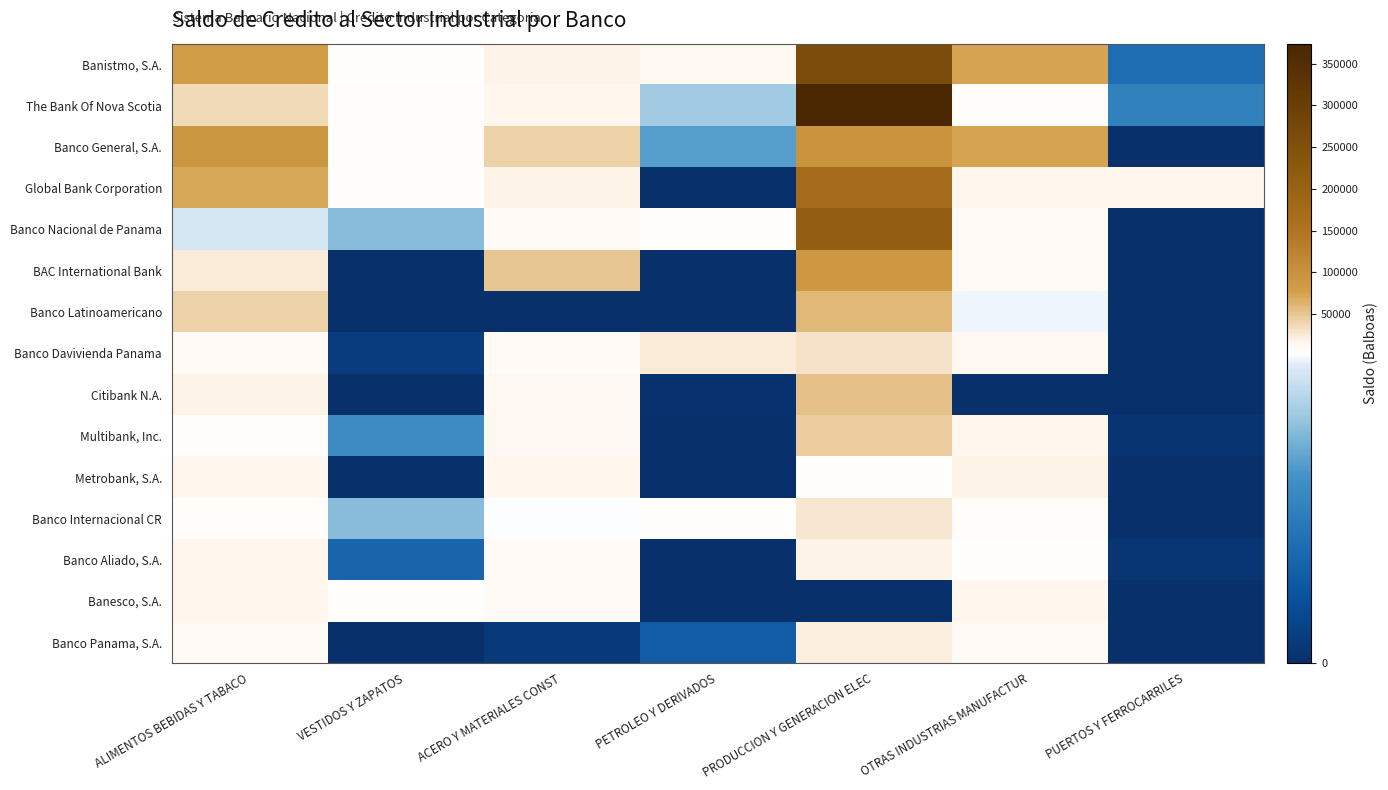

Reading left to right, extract all data points from this chart.

Banistmo, S.A.: ALIMENTOS BEBIDAS Y TABACO=83395.2	VESTIDOS Y ZAPATOS=2718.2	ACERO Y MATERIALES CONST=17928.8	PETROLEO Y DERIVADOS=11807.9	PRODUCCION Y GENERACION ELEC=258838.8	OTRAS INDUSTRIAS MANUFACTUR=72803.5	PUERTOS Y FERROCARRILES=1018.8
The Bank Of Nova Scotia: ALIMENTOS BEBIDAS Y TABACO=36544.6	VESTIDOS Y ZAPATOS=6176.3	ACERO Y MATERIALES CONST=15642.2	PETROLEO Y DERIVADOS=2196.5	PRODUCCION Y GENERACION ELEC=374029.2	OTRAS INDUSTRIAS MANUFACTUR=7559.5	PUERTOS Y FERROCARRILES=1360.0
Banco General, S.A.: ALIMENTOS BEBIDAS Y TABACO=92345.3	VESTIDOS Y ZAPATOS=8258.6	ACERO Y MATERIALES CONST=42140.3	PETROLEO Y DERIVADOS=1754.9	PRODUCCION Y GENERACION ELEC=97365.1	OTRAS INDUSTRIAS MANUFACTUR=74611.6	PUERTOS Y FERROCARRILES=0.0
Global Bank Corporation: ALIMENTOS BEBIDAS Y TABACO=71384.2	VESTIDOS Y ZAPATOS=6875.8	ACERO Y MATERIALES CONST=18913.4	PETROLEO Y DERIVADOS=20.0	PRODUCCION Y GENERACION ELEC=169292.0	OTRAS INDUSTRIAS MANUFACTUR=17125.1	PUERTOS Y FERROCARRILES=15482.4
Banco Nacional de Panama: ALIMENTOS BEBIDAS Y TABACO=2543.1	VESTIDOS Y ZAPATOS=2035.1	ACERO Y MATERIALES CONST=8767.8	PETROLEO Y DERIVADOS=5093.1	PRODUCCION Y GENERACION ELEC=210572.8	OTRAS INDUSTRIAS MANUFACTUR=11174.3	PUERTOS Y FERROCARRILES=0.0
BAC International Bank: ALIMENTOS BEBIDAS Y TABACO=23427.7	VESTIDOS Y ZAPATOS=12.8	ACERO Y MATERIALES CONST=49965.1	PETROLEO Y DERIVADOS=0.0	PRODUCCION Y GENERACION ELEC=89617.9	OTRAS INDUSTRIAS MANUFACTUR=9844.4	PUERTOS Y FERROCARRILES=0.0
Banco Latinoamericano: ALIMENTOS BEBIDAS Y TABACO=41018.9	VESTIDOS Y ZAPATOS=0.0	ACERO Y MATERIALES CONST=0.0	PETROLEO Y DERIVADOS=0.0	PRODUCCION Y GENERACION ELEC=59567.5	OTRAS INDUSTRIAS MANUFACTUR=2650.0	PUERTOS Y FERROCARRILES=0.0
Banco Davivienda Panama: ALIMENTOS BEBIDAS Y TABACO=10672.7	VESTIDOS Y ZAPATOS=226.6	ACERO Y MATERIALES CONST=10680.4	PETROLEO Y DERIVADOS=24059.0	PRODUCCION Y GENERACION ELEC=30000.0	OTRAS INDUSTRIAS MANUFACTUR=13567.9	PUERTOS Y FERROCARRILES=0.0
Citibank N.A.: ALIMENTOS BEBIDAS Y TABACO=19890.9	VESTIDOS Y ZAPATOS=0.0	ACERO Y MATERIALES CONST=12359.3	PETROLEO Y DERIVADOS=49.3	PRODUCCION Y GENERACION ELEC=53000.0	OTRAS INDUSTRIAS MANUFACTUR=13.5	PUERTOS Y FERROCARRILES=15.1
Multibank, Inc.: ALIMENTOS BEBIDAS Y TABACO=3744.9	VESTIDOS Y ZAPATOS=1530.6	ACERO Y MATERIALES CONST=12241.9	PETROLEO Y DERIVADOS=23.7	PRODUCCION Y GENERACION ELEC=45424.5	OTRAS INDUSTRIAS MANUFACTUR=15038.6	PUERTOS Y FERROCARRILES=100.0
Metrobank, S.A.: ALIMENTOS BEBIDAS Y TABACO=14984.8	VESTIDOS Y ZAPATOS=0.0	ACERO Y MATERIALES CONST=15747.3	PETROLEO Y DERIVADOS=0.0	PRODUCCION Y GENERACION ELEC=3700.0	OTRAS INDUSTRIAS MANUFACTUR=18170.8	PUERTOS Y FERROCARRILES=0.0
Banco Internacional CR: ALIMENTOS BEBIDAS Y TABACO=7625.2	VESTIDOS Y ZAPATOS=2045.5	ACERO Y MATERIALES CONST=2698.2	PETROLEO Y DERIVADOS=5094.1	PRODUCCION Y GENERACION ELEC=28304.2	OTRAS INDUSTRIAS MANUFACTUR=6067.7	PUERTOS Y FERROCARRILES=0.0
Banco Aliado, S.A.: ALIMENTOS BEBIDAS Y TABACO=15415.5	VESTIDOS Y ZAPATOS=902.0	ACERO Y MATERIALES CONST=11300.8	PETROLEO Y DERIVADOS=0.0	PRODUCCION Y GENERACION ELEC=17432.4	OTRAS INDUSTRIAS MANUFACTUR=2909.7	PUERTOS Y FERROCARRILES=119.1
Banesco, S.A.: ALIMENTOS BEBIDAS Y TABACO=14538.6	VESTIDOS Y ZAPATOS=4362.9	ACERO Y MATERIALES CONST=10952.9	PETROLEO Y DERIVADOS=0.0	PRODUCCION Y GENERACION ELEC=0.0	OTRAS INDUSTRIAS MANUFACTUR=16101.6	PUERTOS Y FERROCARRILES=0.0
Banco Panama, S.A.: ALIMENTOS BEBIDAS Y TABACO=11399.0	VESTIDOS Y ZAPATOS=0.0	ACERO Y MATERIALES CONST=150.0	PETROLEO Y DERIVADOS=757.4	PRODUCCION Y GENERACION ELEC=21258.1	OTRAS INDUSTRIAS MANUFACTUR=8838.4	PUERTOS Y FERROCARRILES=0.0